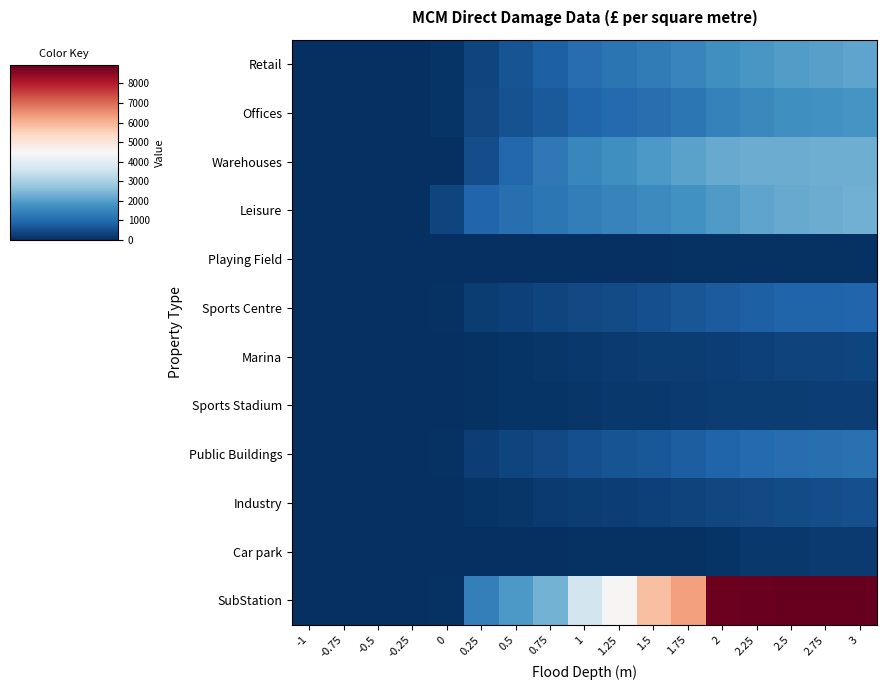

Which category has the highest value across all series?

3